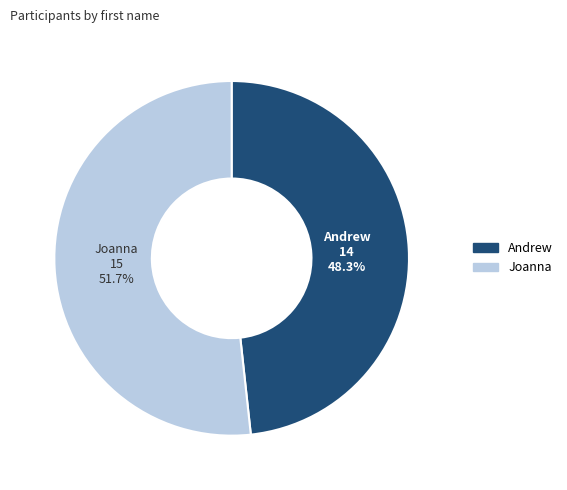

What percentage is the Andrew slice, to the nearest percent?

48%